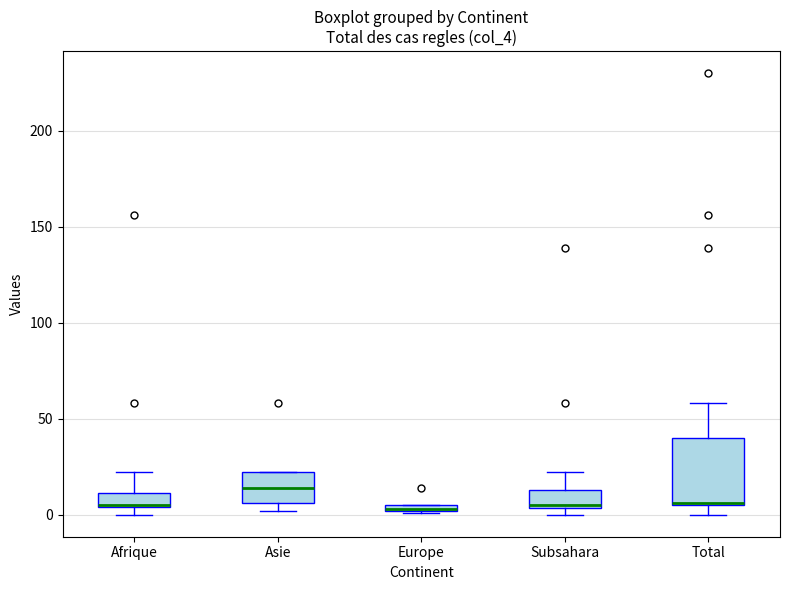

Comparing the boxes themselves (not the whiskers), which one is the tallest?

Total